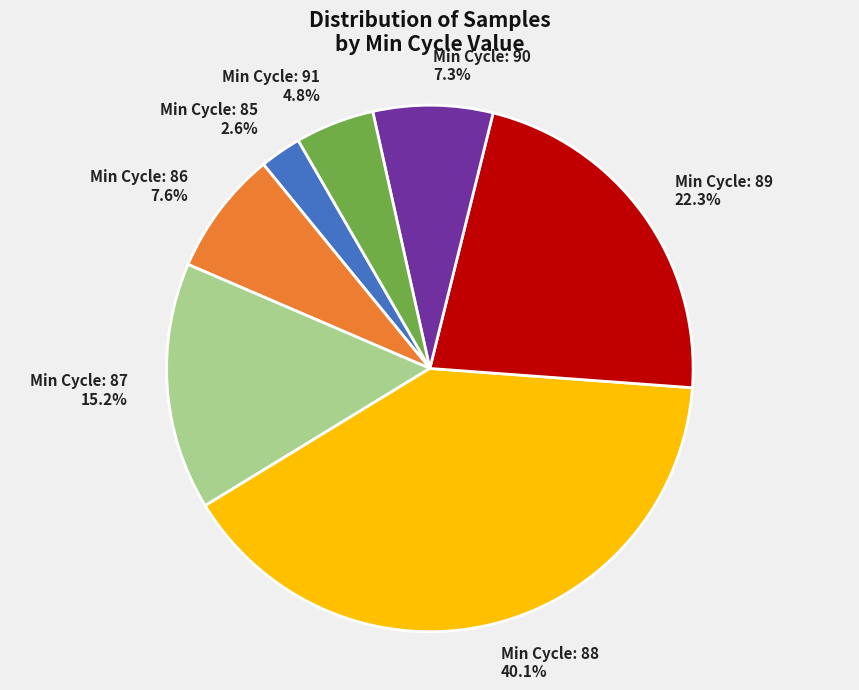

What is the smallest slice in the pie chart?

Min Cycle: 85 2.6%